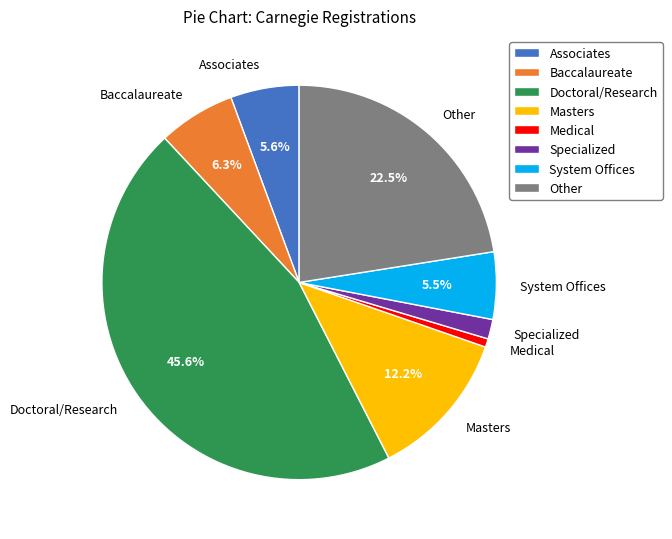

Does Associates represent more than half of the total?

No